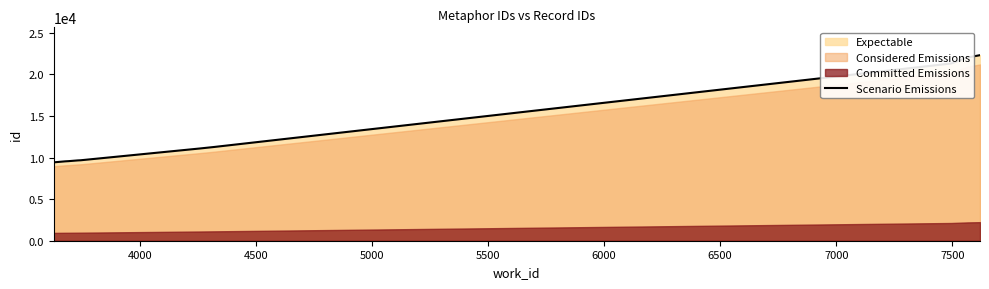

What is the difference between the maximum and minimum values?

12880